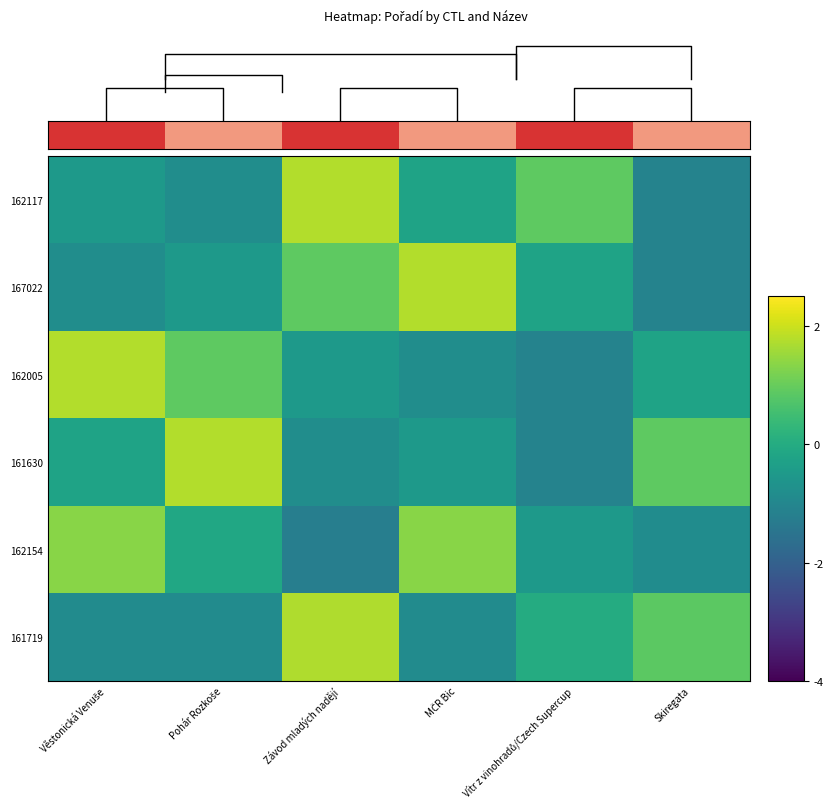

Reading left to right, list all the values displayed in this chart.

162117: Věstonická Venuše=-0.5	Pohár Rozkoše=-0.8	Závod mladých nadějí=1.7	MČR Bic=-0.2	Vítr z vinohradů/Czech Supercup=0.9	Skiregata=-1.1
167022: Věstonická Venuše=-0.8	Pohár Rozkoše=-0.5	Závod mladých nadějí=0.9	MČR Bic=1.7	Vítr z vinohradů/Czech Supercup=-0.2	Skiregata=-1.1
162005: Věstonická Venuše=1.7	Pohár Rozkoše=0.9	Závod mladých nadějí=-0.5	MČR Bic=-0.8	Vítr z vinohradů/Czech Supercup=-1.1	Skiregata=-0.2
161630: Věstonická Venuše=-0.2	Pohár Rozkoše=1.7	Závod mladých nadějí=-0.8	MČR Bic=-0.5	Vítr z vinohradů/Czech Supercup=-1.1	Skiregata=0.9
162154: Věstonická Venuše=1.3	Pohár Rozkoše=-0.1	Závod mladých nadějí=-1.2	MČR Bic=1.3	Vítr z vinohradů/Czech Supercup=-0.5	Skiregata=-0.8
161719: Věstonická Venuše=-0.9	Pohár Rozkoše=-0.9	Závod mladých nadějí=1.7	MČR Bic=-0.9	Vítr z vinohradů/Czech Supercup=0.0	Skiregata=0.9